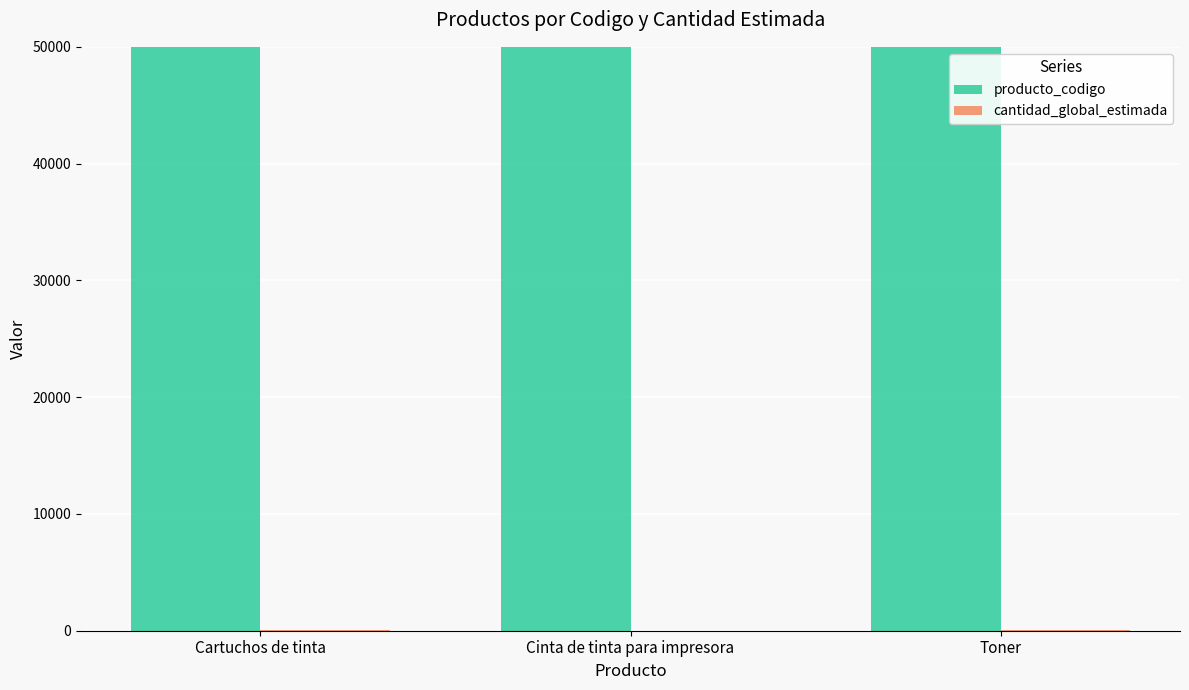

Which series has the largest range (max minus min)?

cantidad_global_estimada